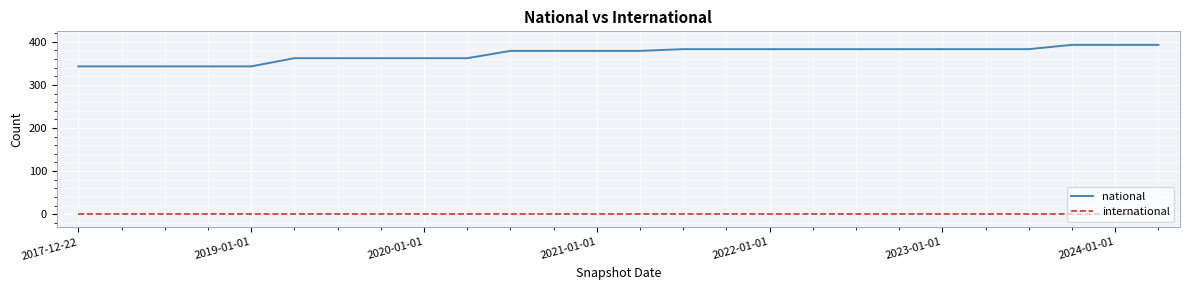

What is the smallest value displayed?

1